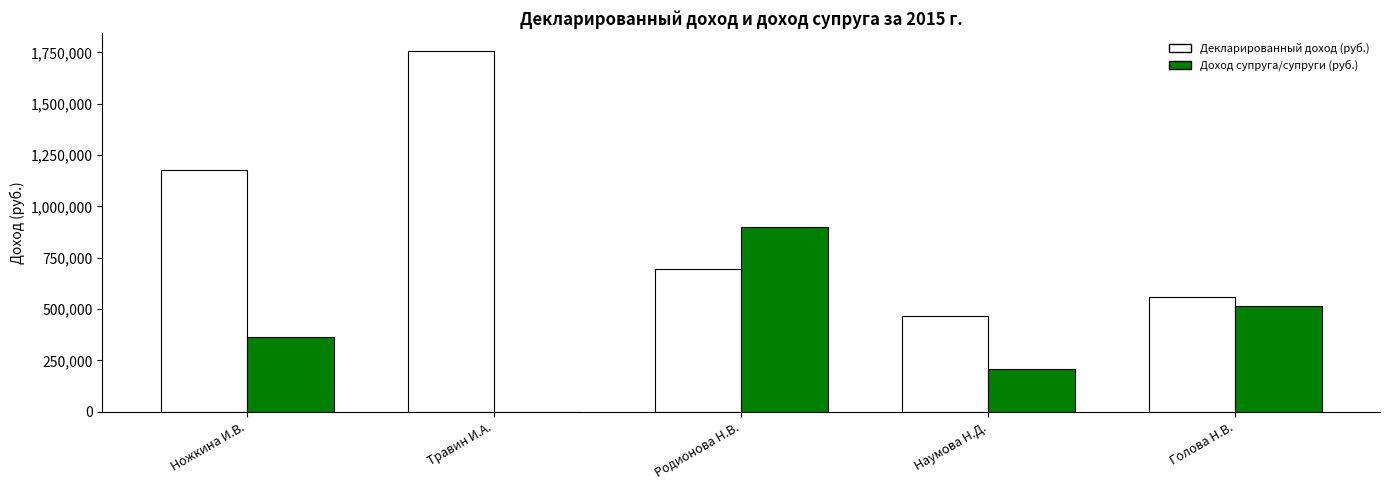

The Декларированный доход (руб.) series shows 694242.6 at Родионова Н.В.. True or false?

True